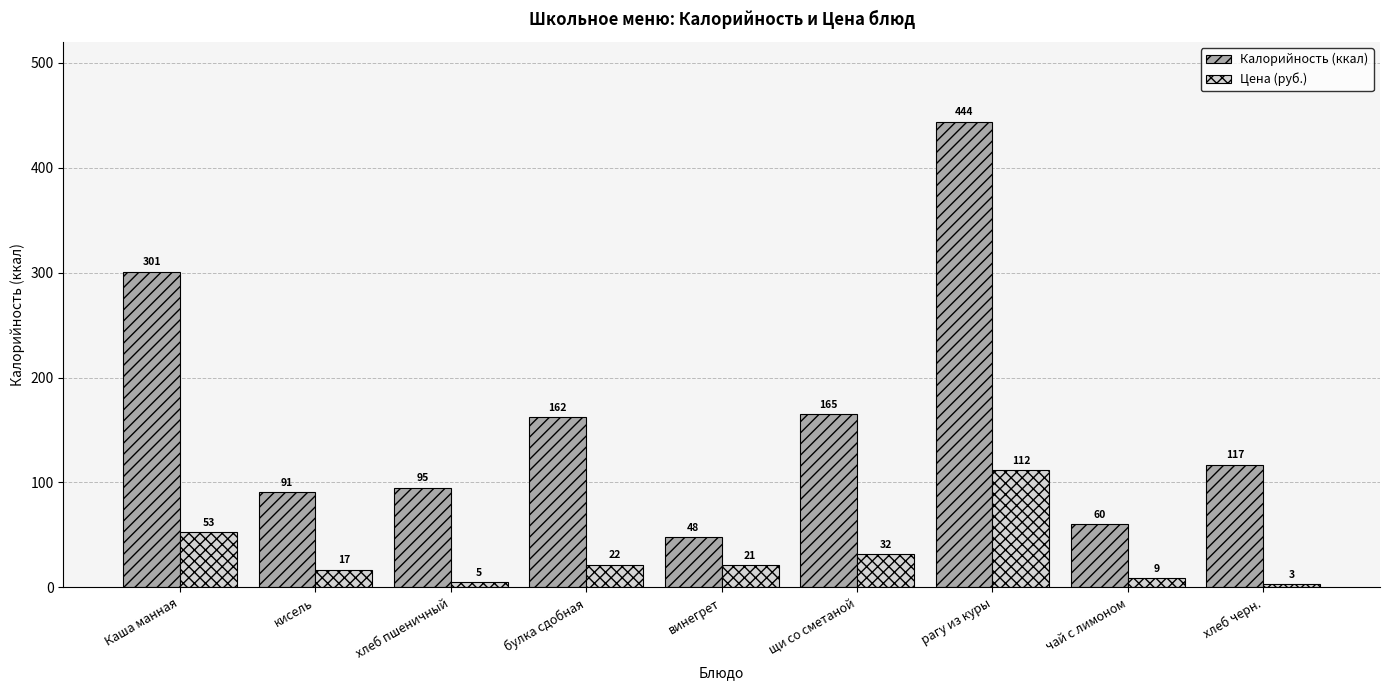

At which label does Цена (руб.) first exceed 21?

Каша манная